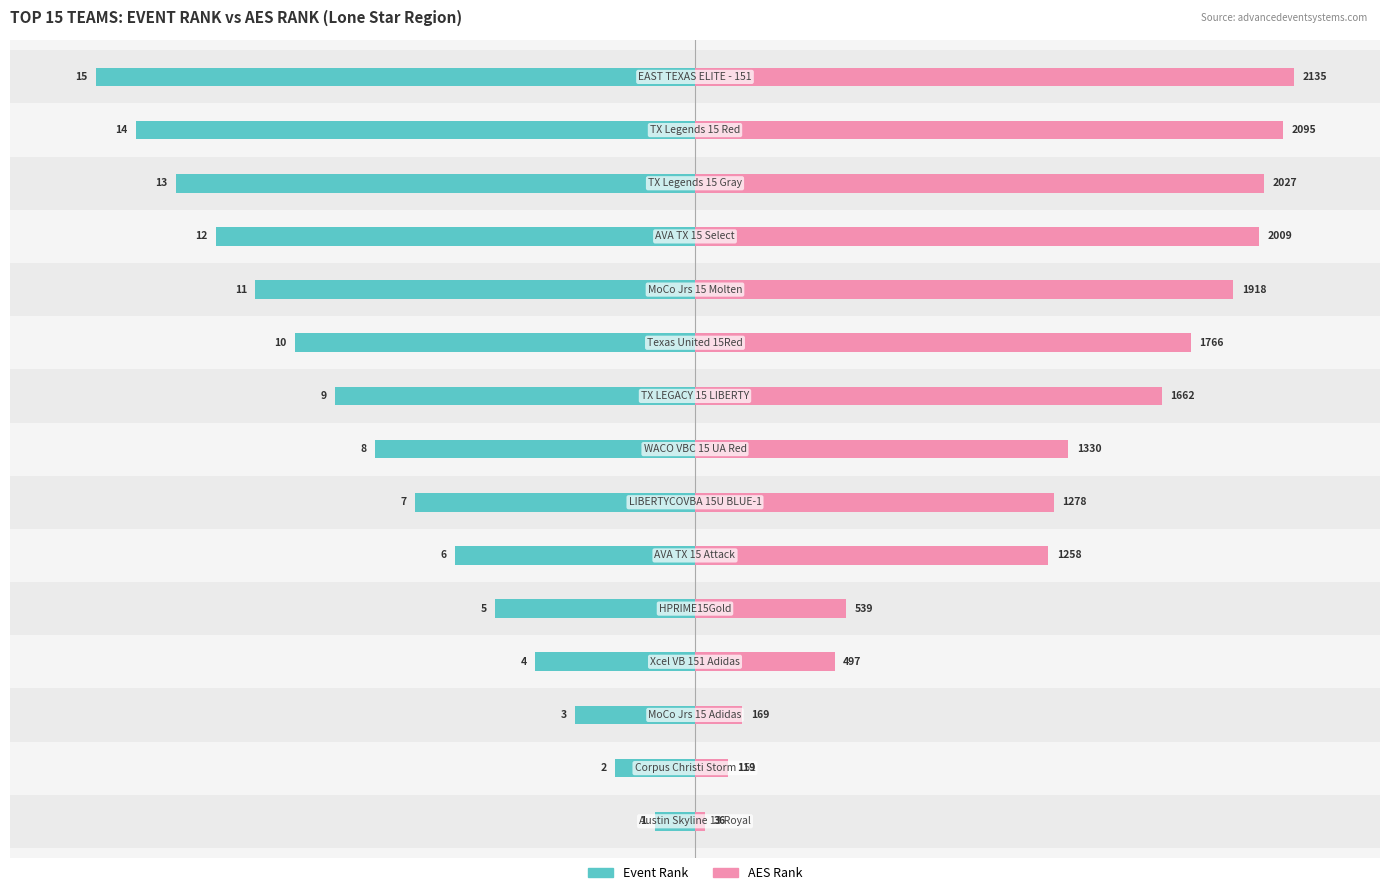

The value of AES Rank at 2 is 1.4. True or false?

False